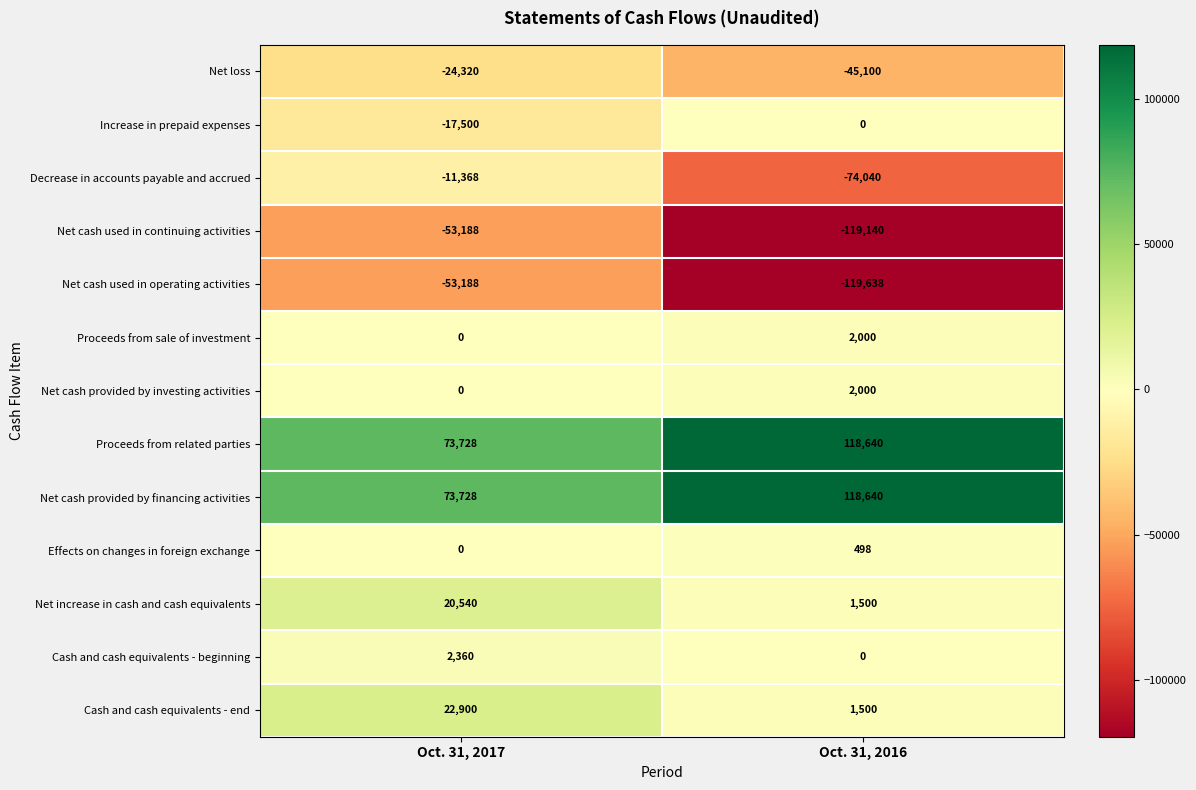

What is the difference between the Cash and cash equivalents - end values at Oct. 31, 2017 and Oct. 31, 2016?

21400